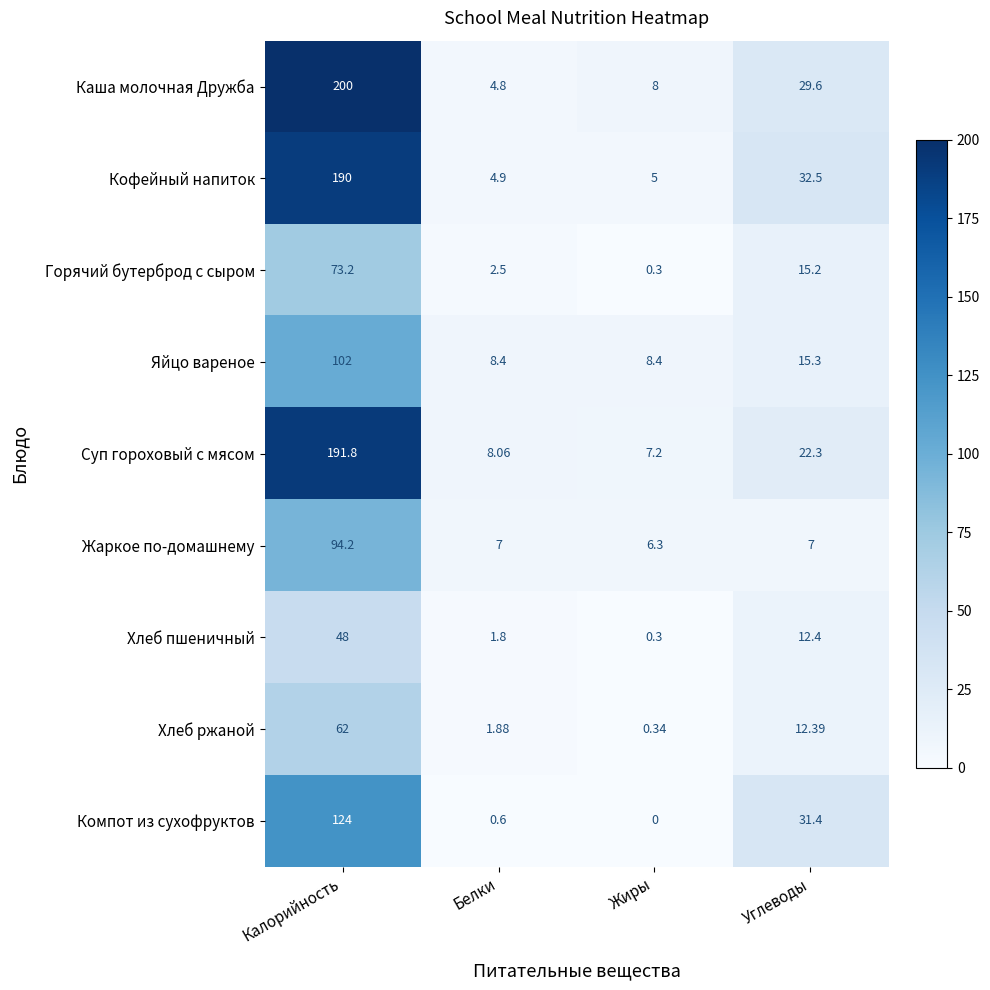

Which series has the largest total across all categories?

Каша молочная Дружба